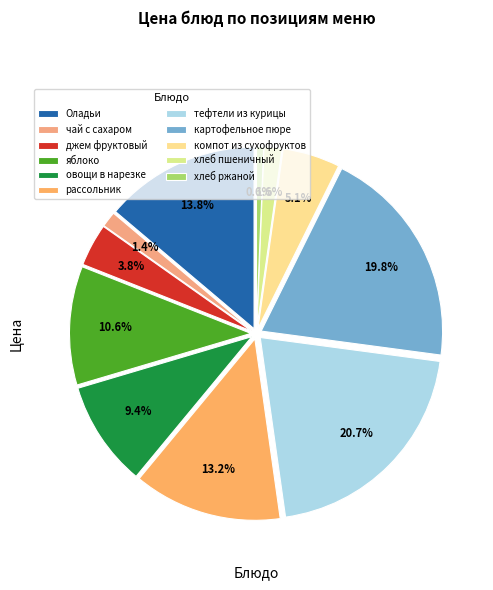

How many segments does this pie chart have?

11